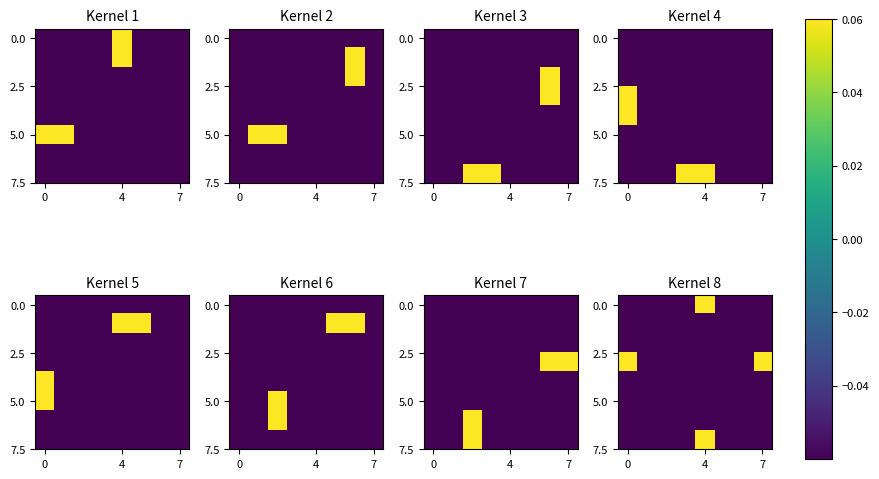

How many distinct data groups are displayed?

8